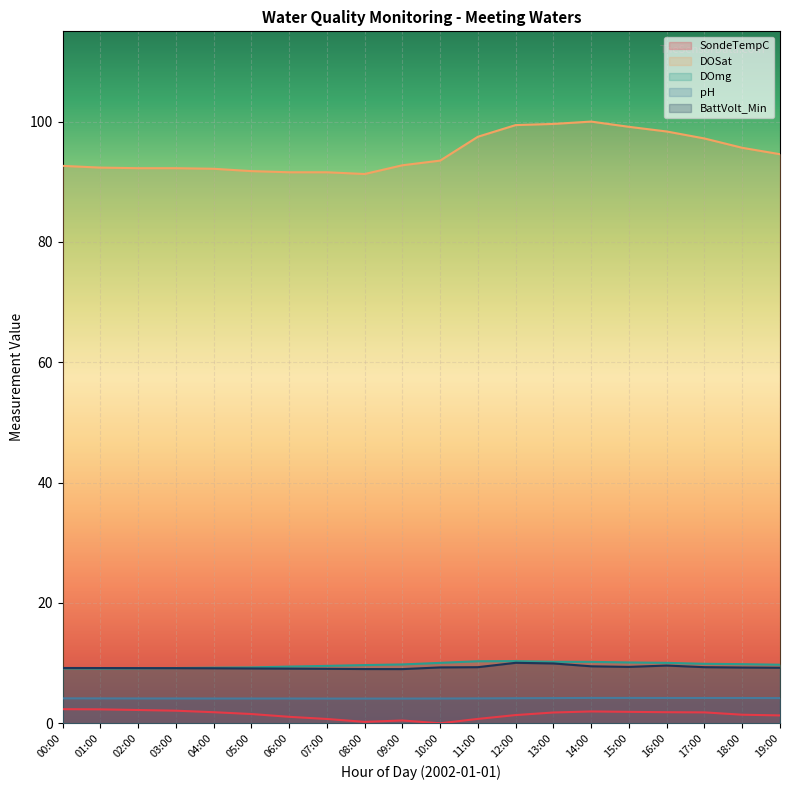

Which category has the lowest value across all series?

10:00